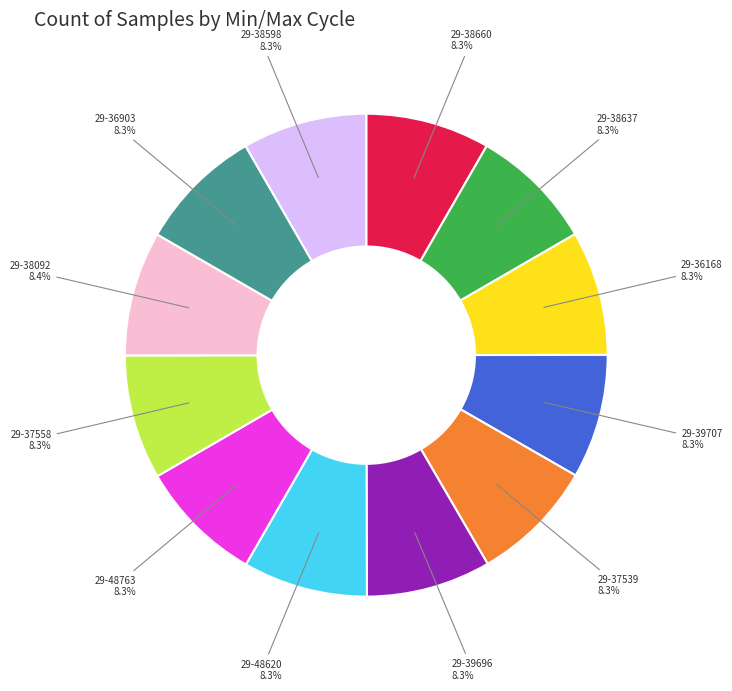

Is the sum of 29-36903 and 29-48620 greater than half?

No